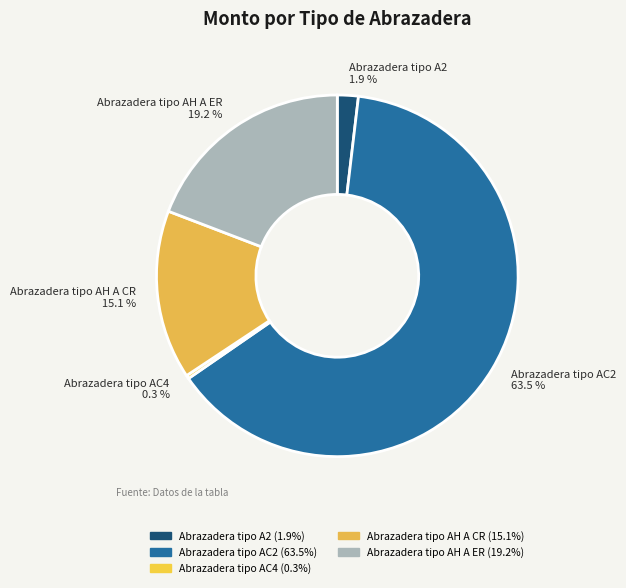

The Abrazadera tipo AH A CR slice represents 3% of the pie. True or false?

False